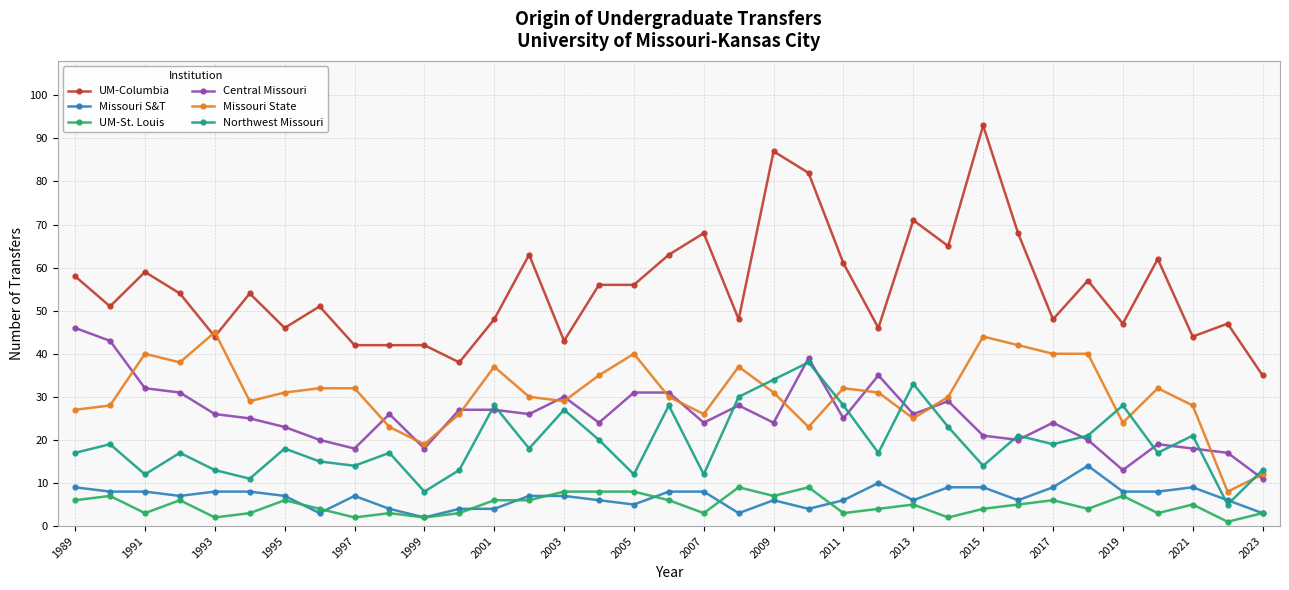

What is the smallest value displayed?

1